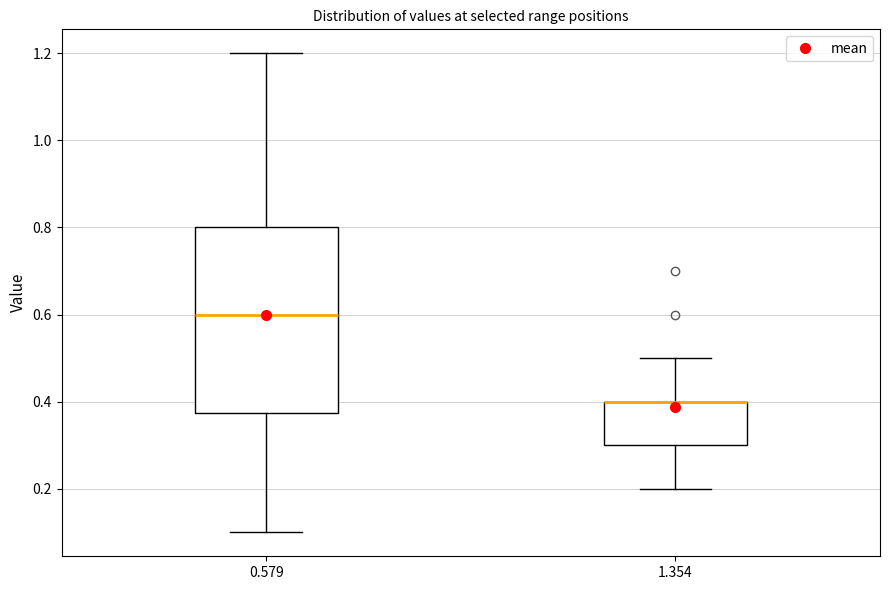

Reading left to right, read every box against the y-axis: the position of its median line, the range the box covers, and the ends of its whiskers. The values are not printed on the chart, so give them approximately, as read against the axis.

0.579: median 0.60, box 0.38 to 0.80, whiskers 0.10 to 1.20
1.354: median 0.40 (drawn on the box's upper edge), box 0.30 to 0.40, whiskers 0.20 to 0.50